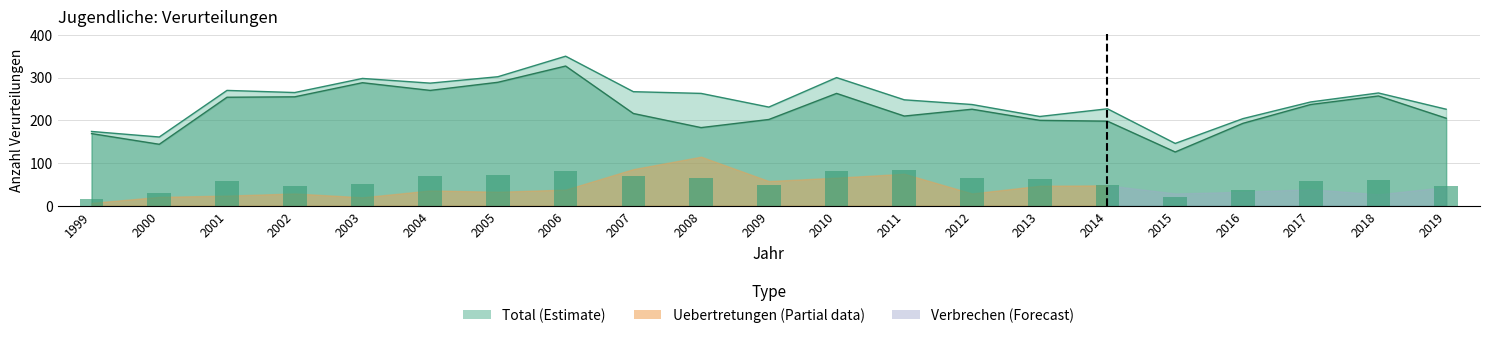

Which has a higher value, 2000 or 2011?

2011